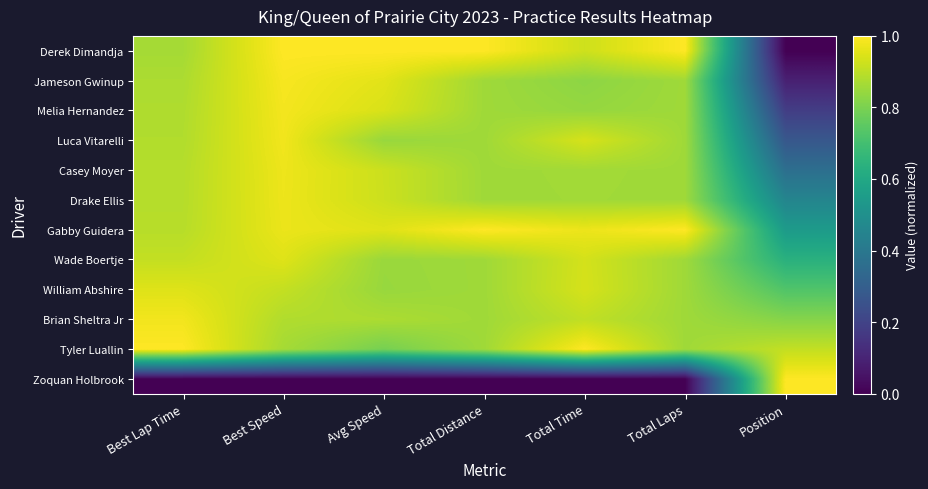

At which category is the sum across all series the highest?

Best Speed